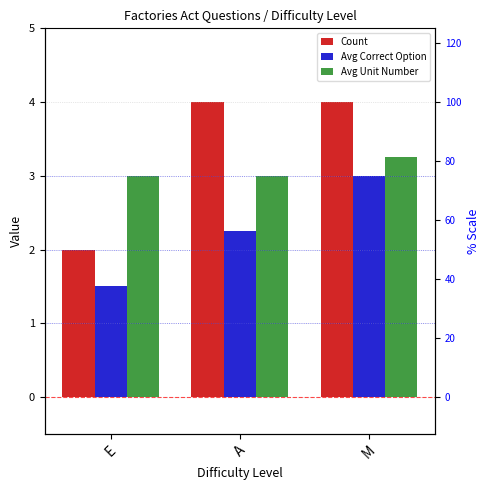

What is the sum of the Avg Unit Number values at A and E?

6.0